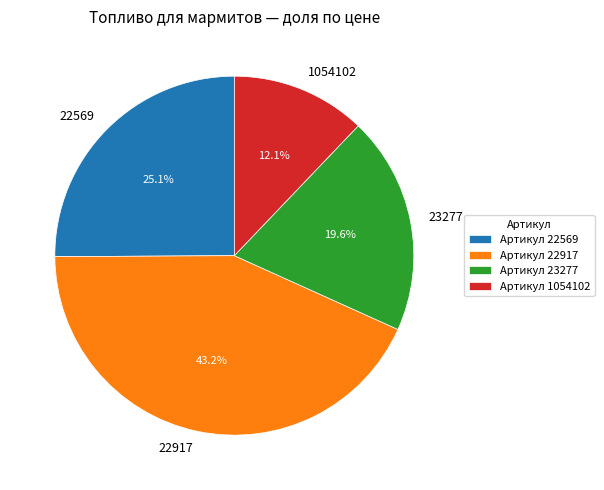

Rank the categories by value from lowest to highest.

1054102, 23277, 22569, 22917